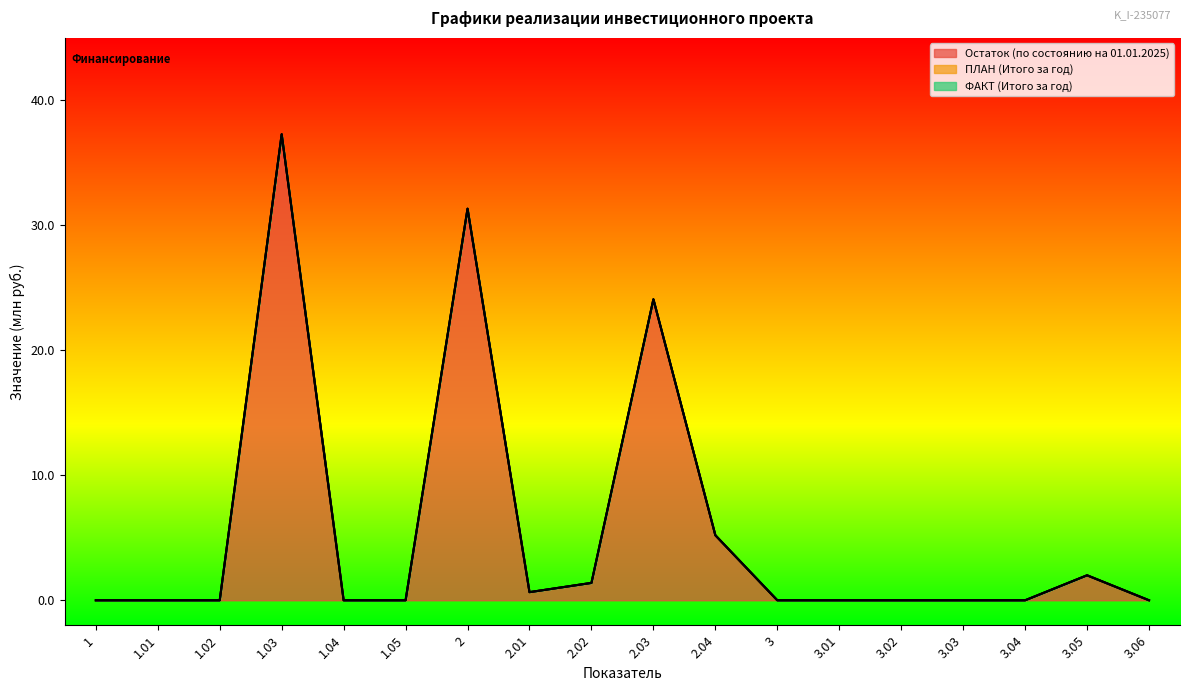

At how many categories does at least one series exceed 31?

2